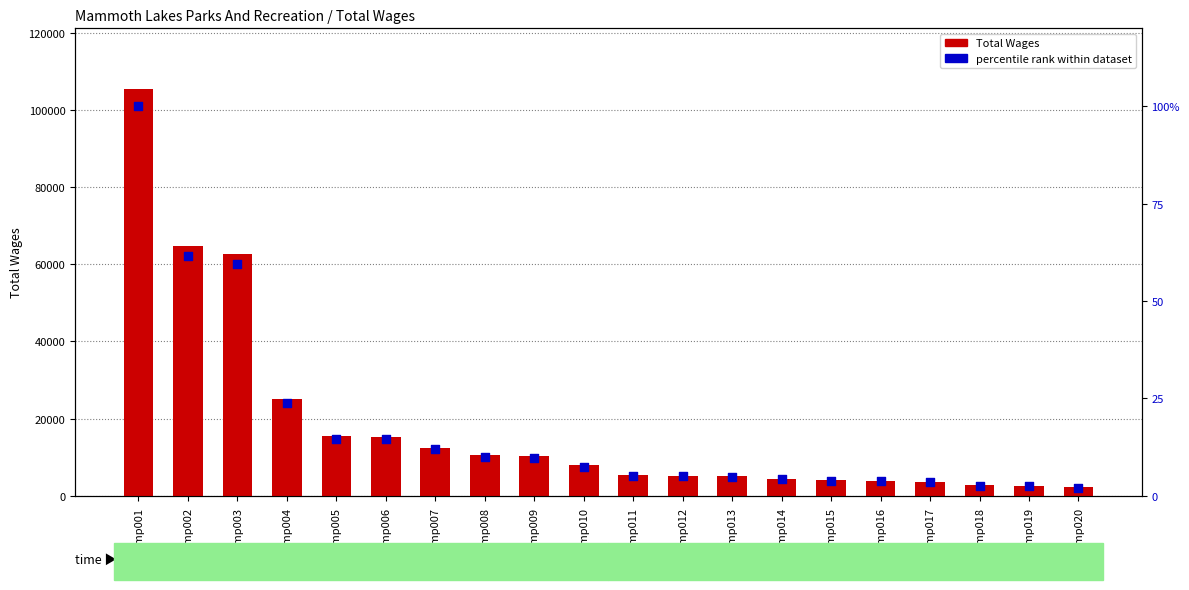

Which series contains the highest Y value?

Total Wages